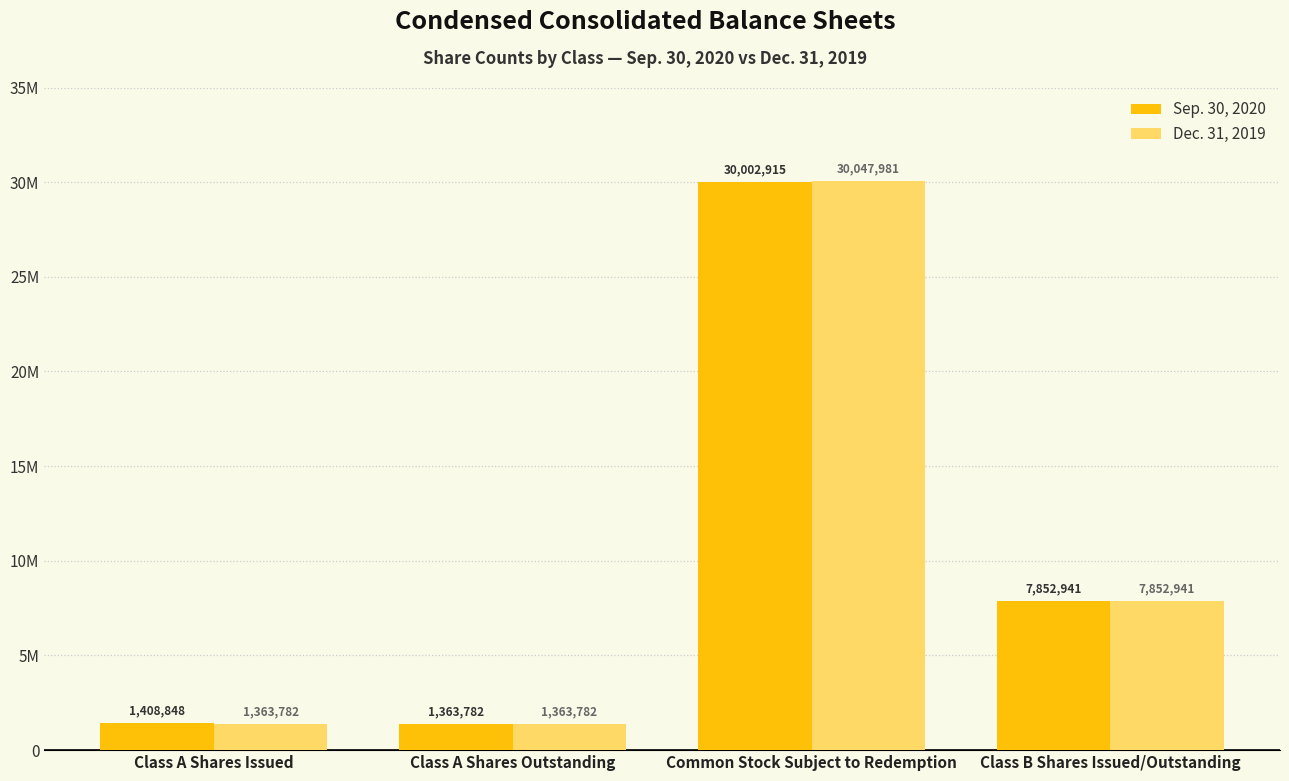

What is the total value across all series at Common Stock Subject to Redemption?

60050896